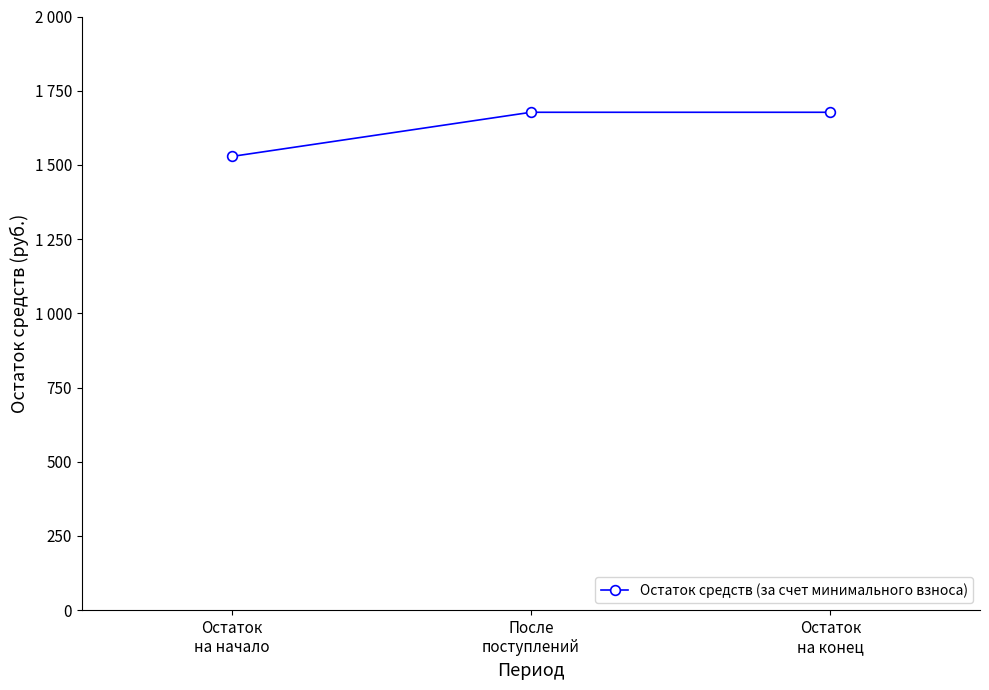

At which label does the data first exceed 1677?

После
поступлений